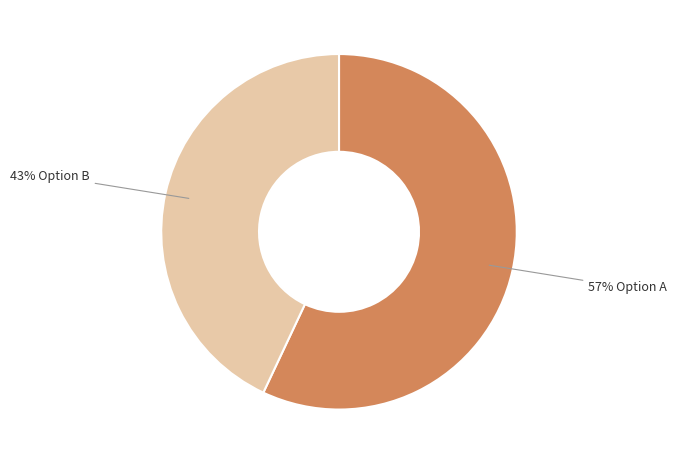

Is there any slice that represents more than half of the pie?

Yes